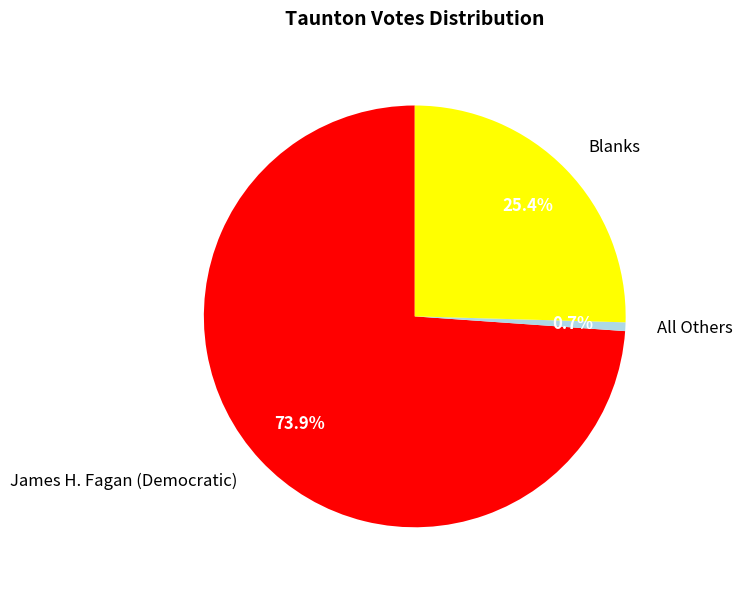

Count the number of slices in the pie.

3